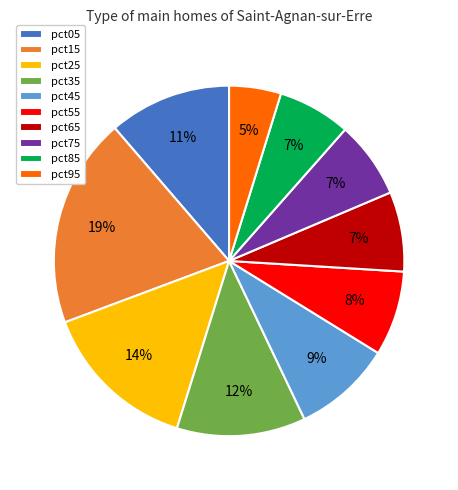

Do pct95 and pct75 together represent more than half of the pie?

No